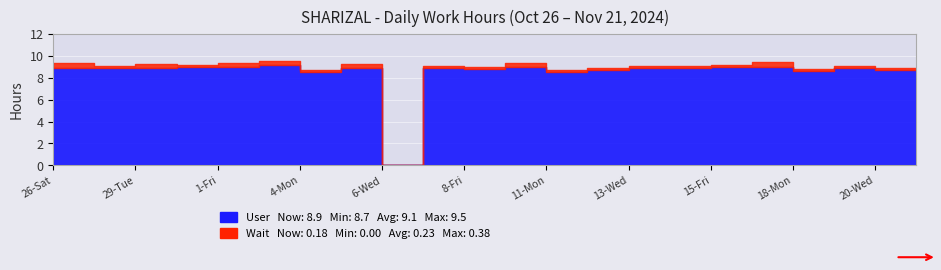

Reading right to left, list all the values displayed in this chart.

8.9	8.9	9.1	8.8	9.4	9.1	9.1	9.1	8.9	8.7	9.4	9.0	9.1	0.0	9.2	8.7	9.5	9.3	9.2	9.2	9.1	9.3